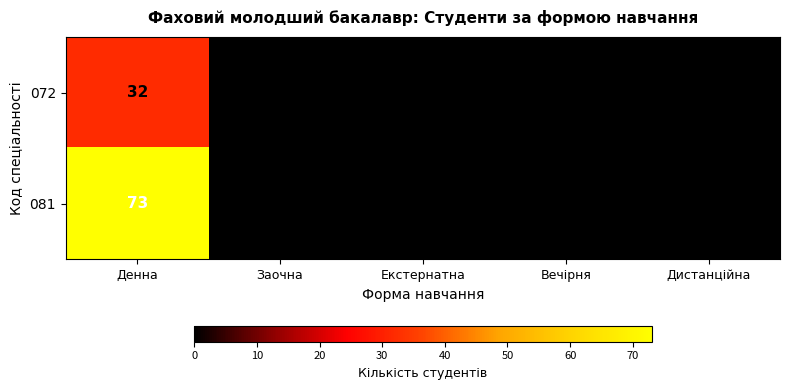

Which category has the highest value in the 081 series?

Денна